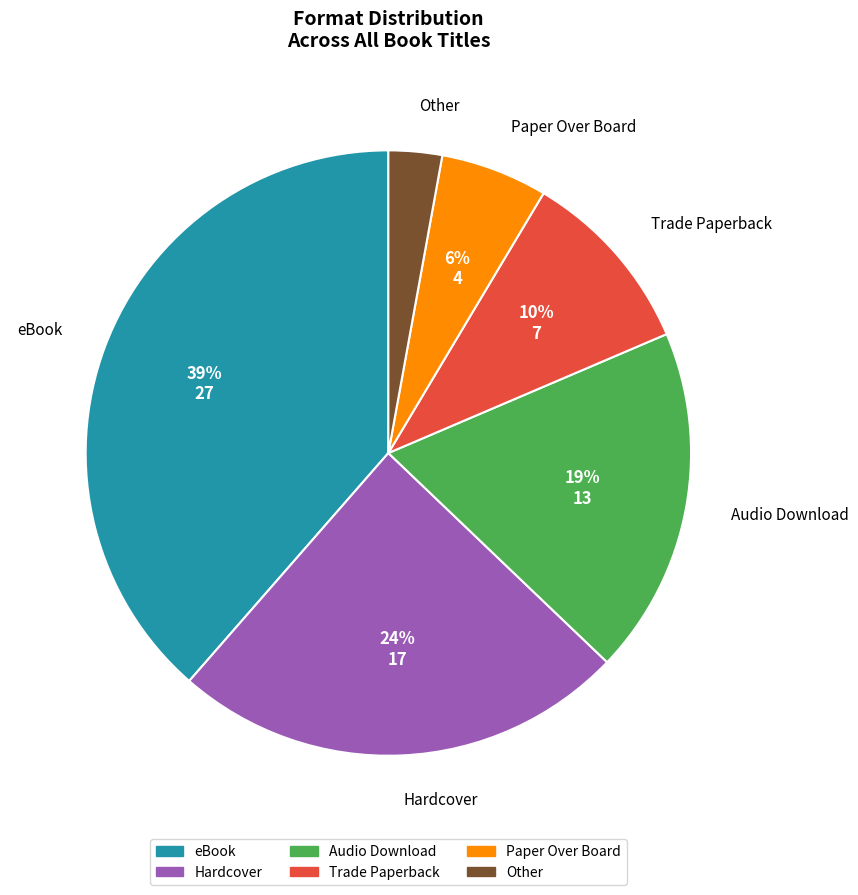

To the nearest percent, what percentage of the pie is Hardcover?

24%